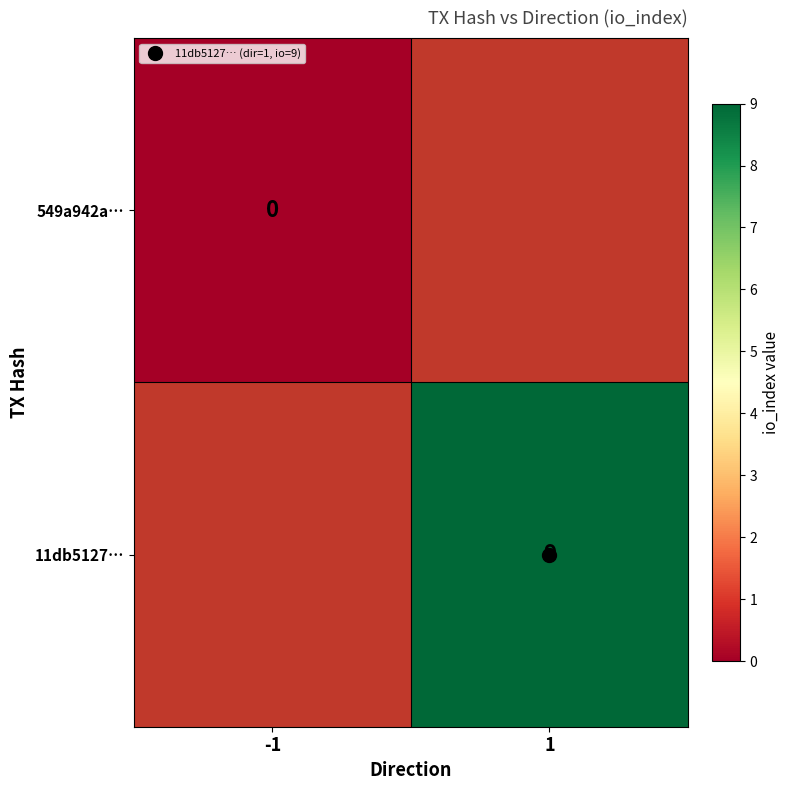

Between -1 and 1, which is larger?

1